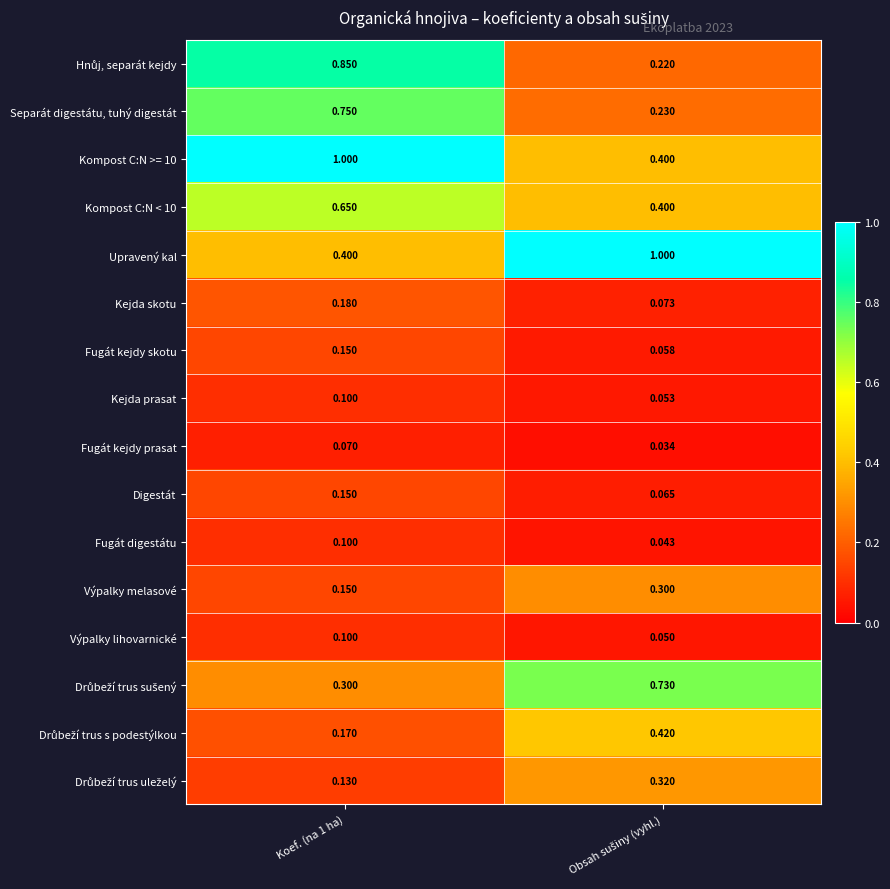

Between Koef. (na 1 ha) and Obsah sušiny (vyhl.), which series saw the biggest shift?

Hnůj, separát kejdy